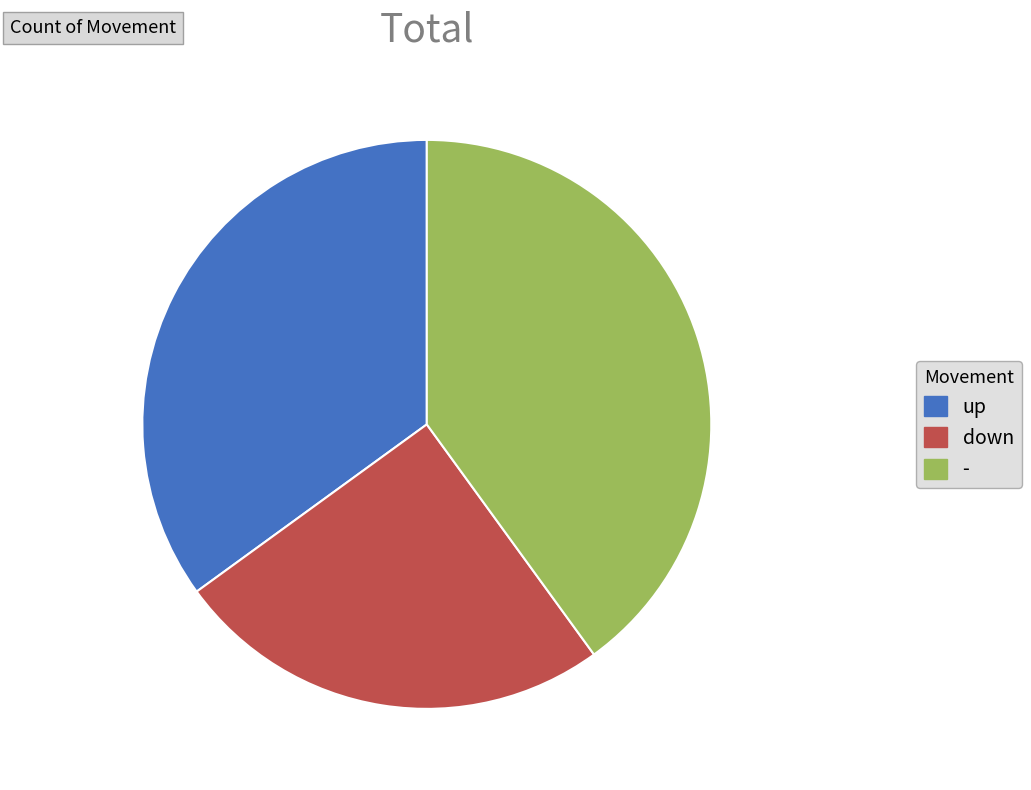

Is - the majority of the pie?

No